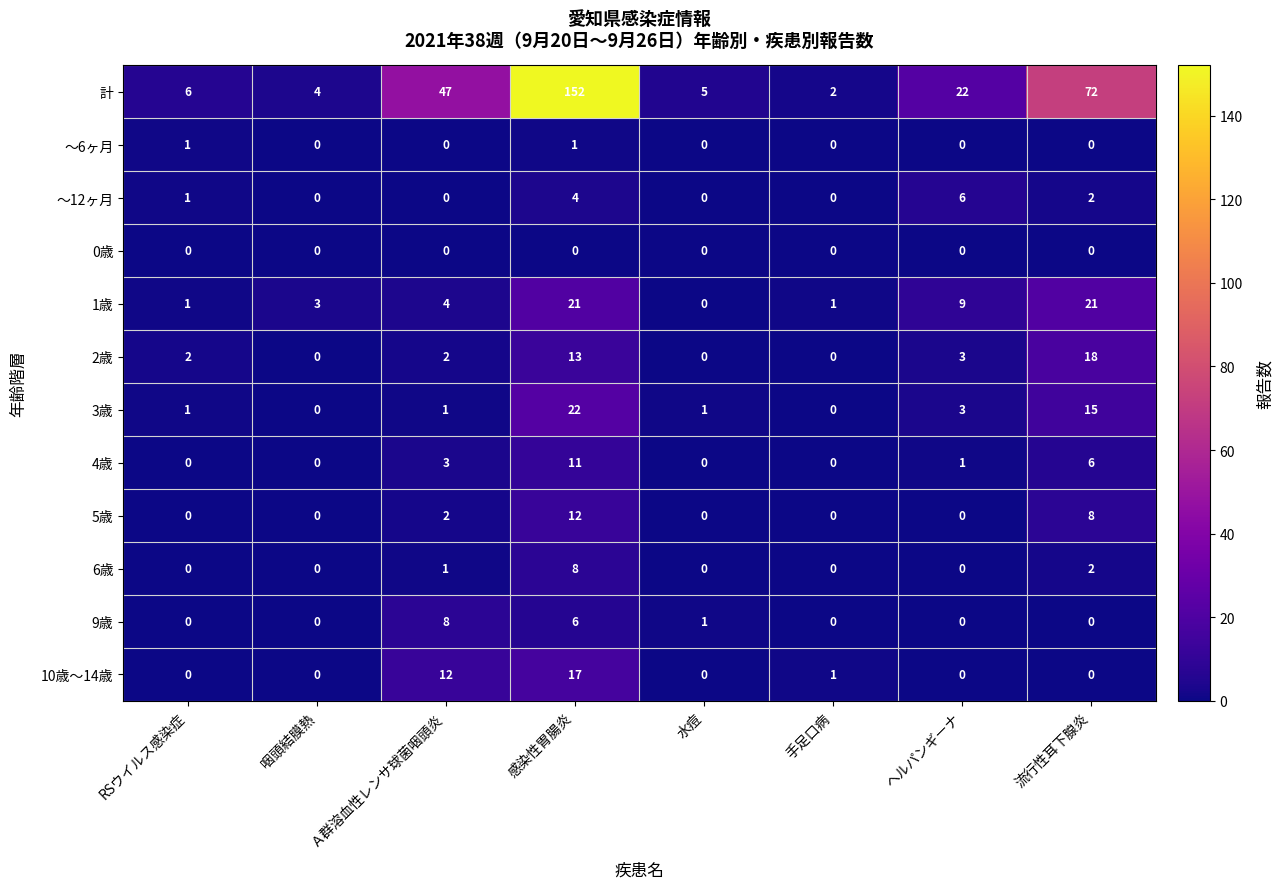

Which series has the largest total across all categories?

計